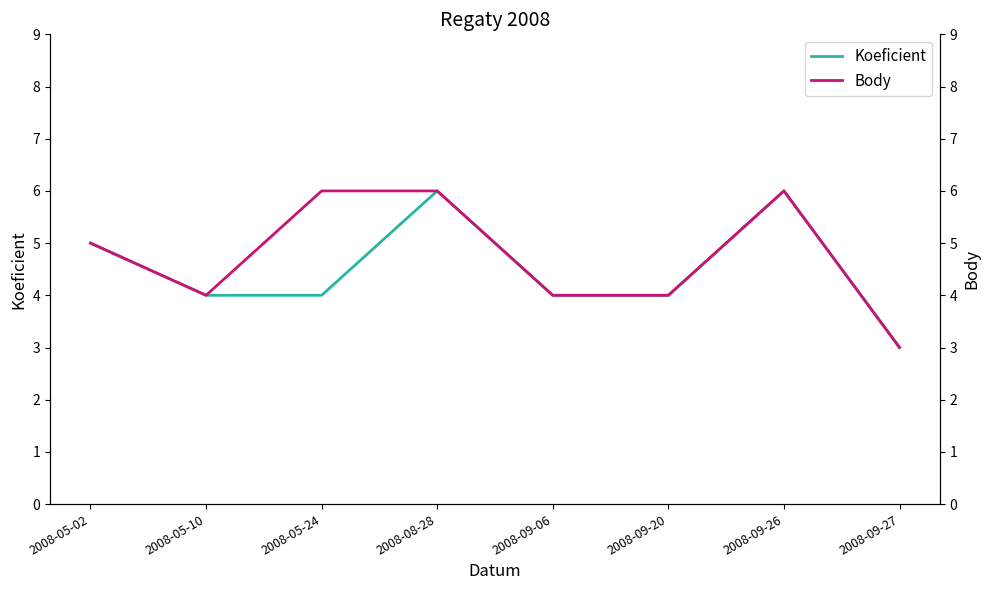

What is the label of the 5th point from the left?

2008-09-06